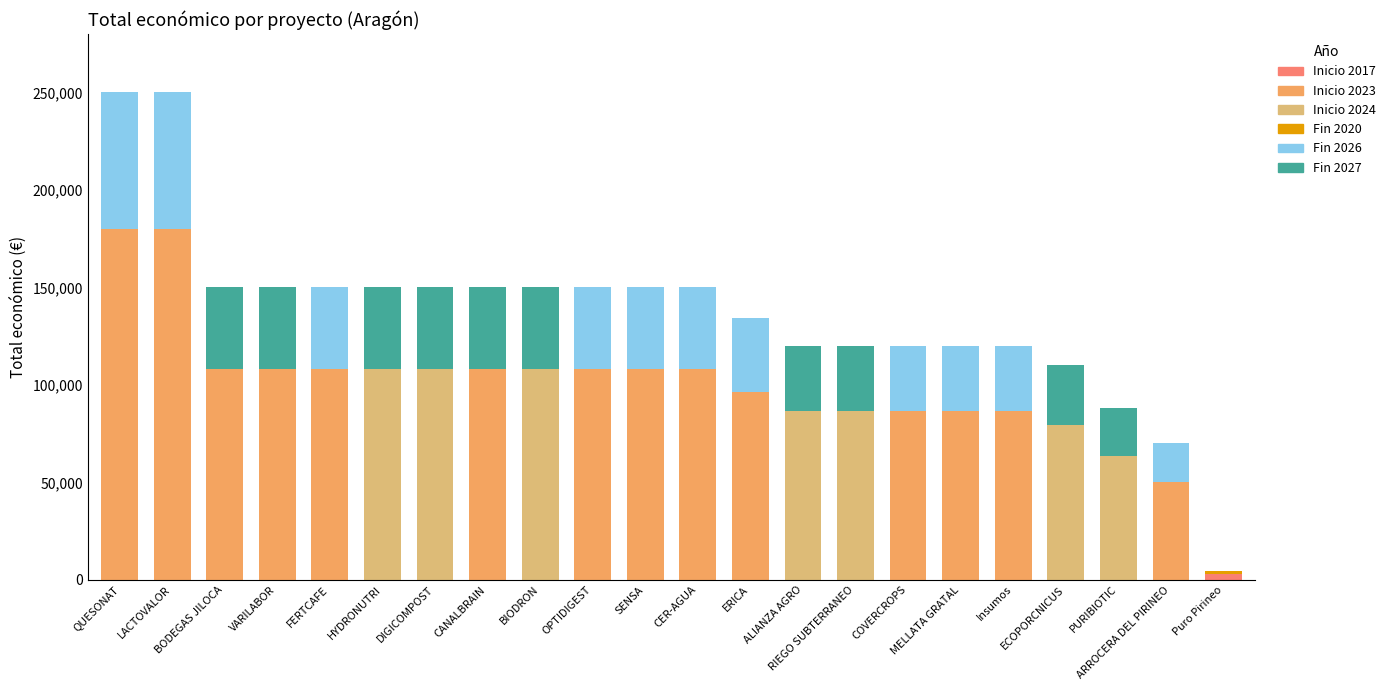

Rank the categories by value from lowest to highest.

Puro Pirineo, ARROCERA DEL PIRINEO, PURIBIOTIC, ECOPORCNICUS, Insumos, ALIANZA AGRO, RIEGO SUBTERRANEO, COVERCROPS, MELLATA GRATAL, ERICA, BODEGAS JILOCA, VARILABOR, FERTCAFE, HYDRONUTRI, DIGICOMPOST, CANALBRAIN, BIODRON, OPTIDIGEST, SENSA, CER-AGUA, QUESONAT, LACTOVALOR